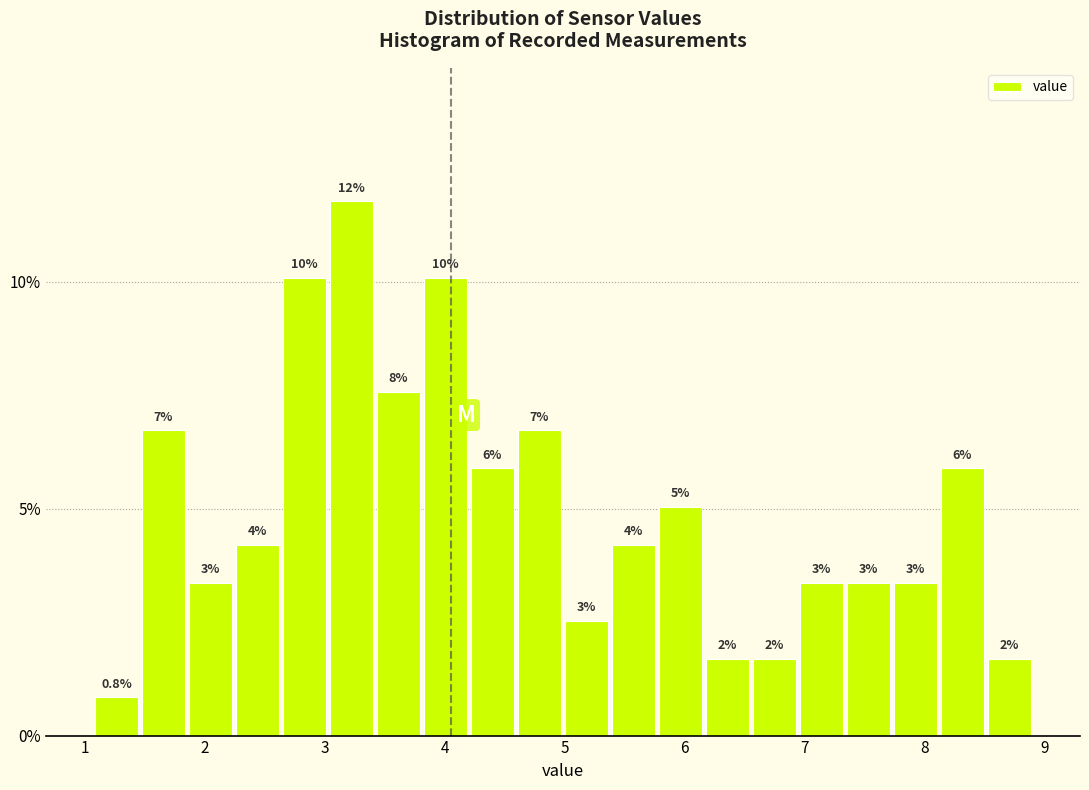

Around what value on the x-axis is the tallest bar? Give the approximate position of its centre, as read against the axis.

3.2